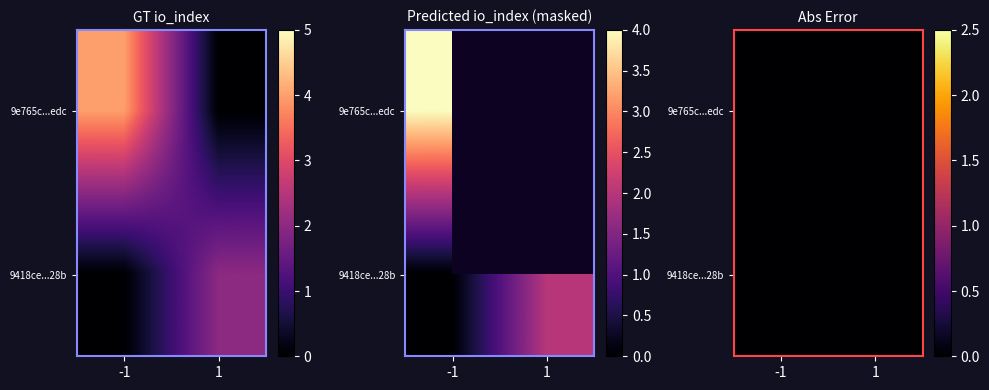

What is the average value of the 9418ce352147c203bf570535c64cb879b08728b series?

2